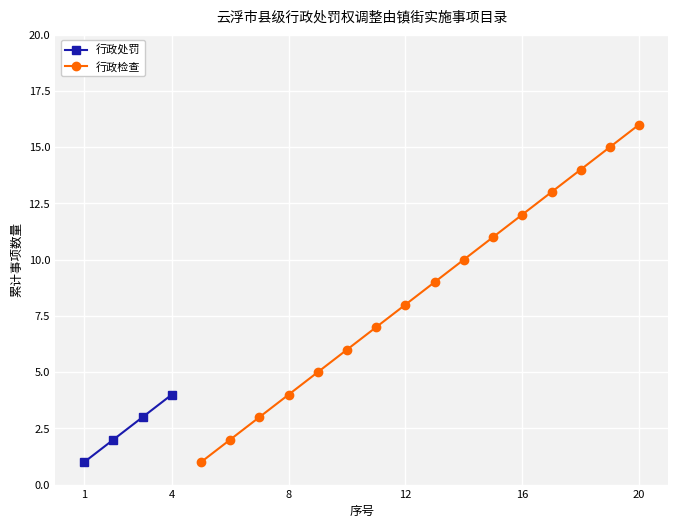

True or false: 行政处罚 and 行政检查 cross at least once.

False